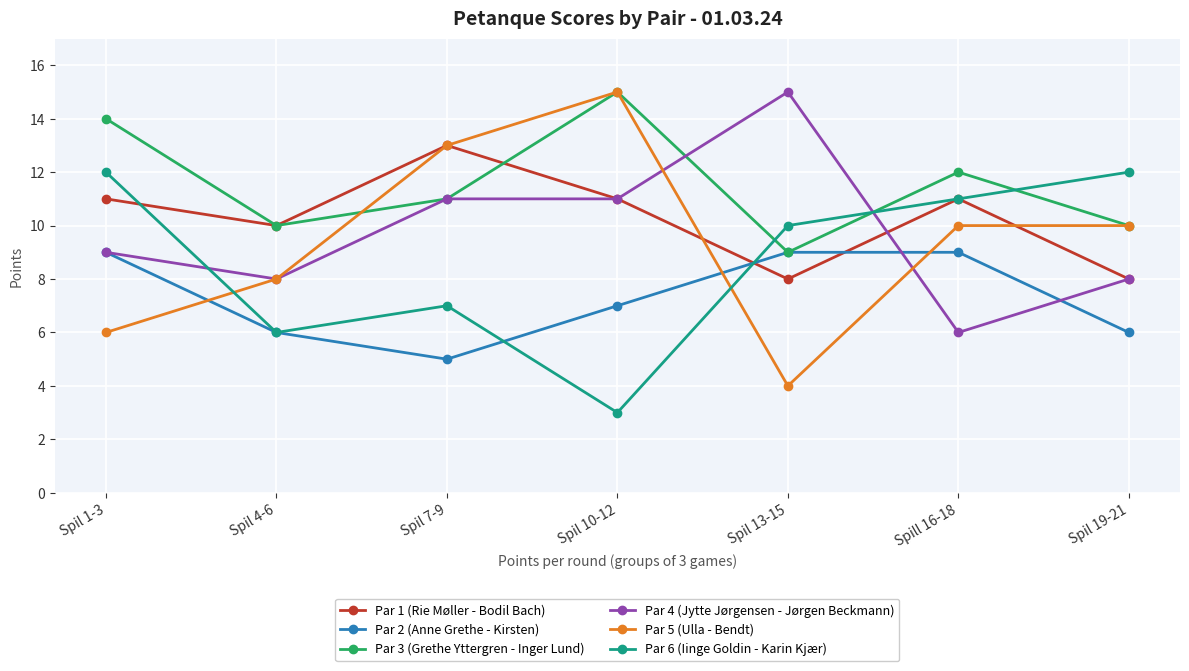

What is the difference between the maximum and minimum values in the Par 1 (Rie Møller - Bodil Bach) series?

5